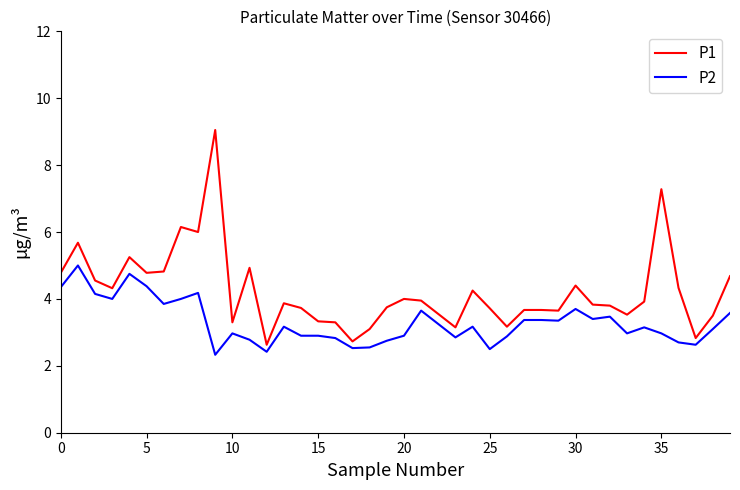

True or false: P1 and P2 intersect in this chart.

False